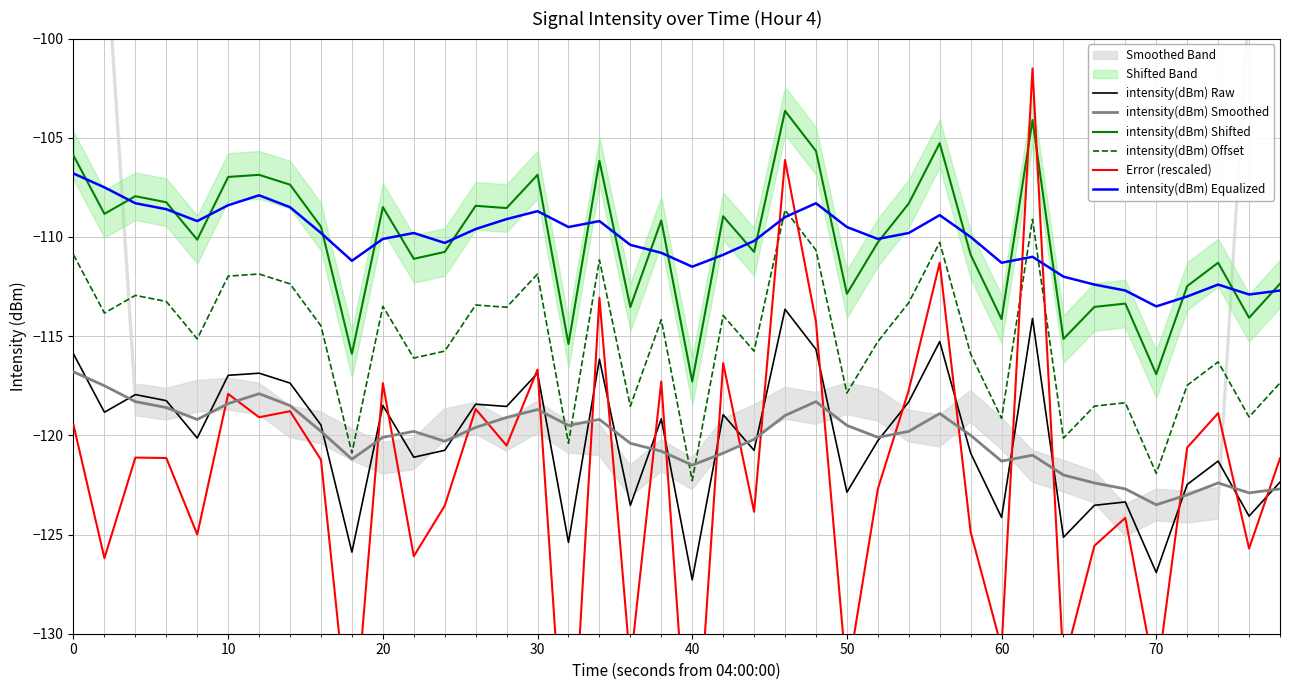

Which series ends up on top after the final intersection of intensity(dBm) Equalized and intensity(dBm) Offset?

intensity(dBm) Equalized